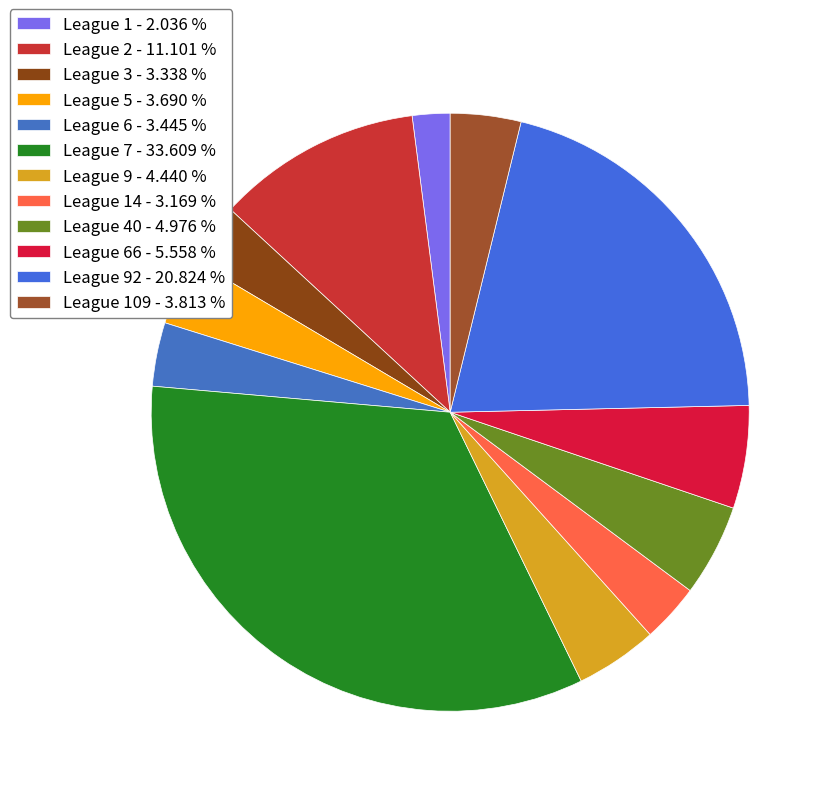

How many slices are in this pie chart?

12